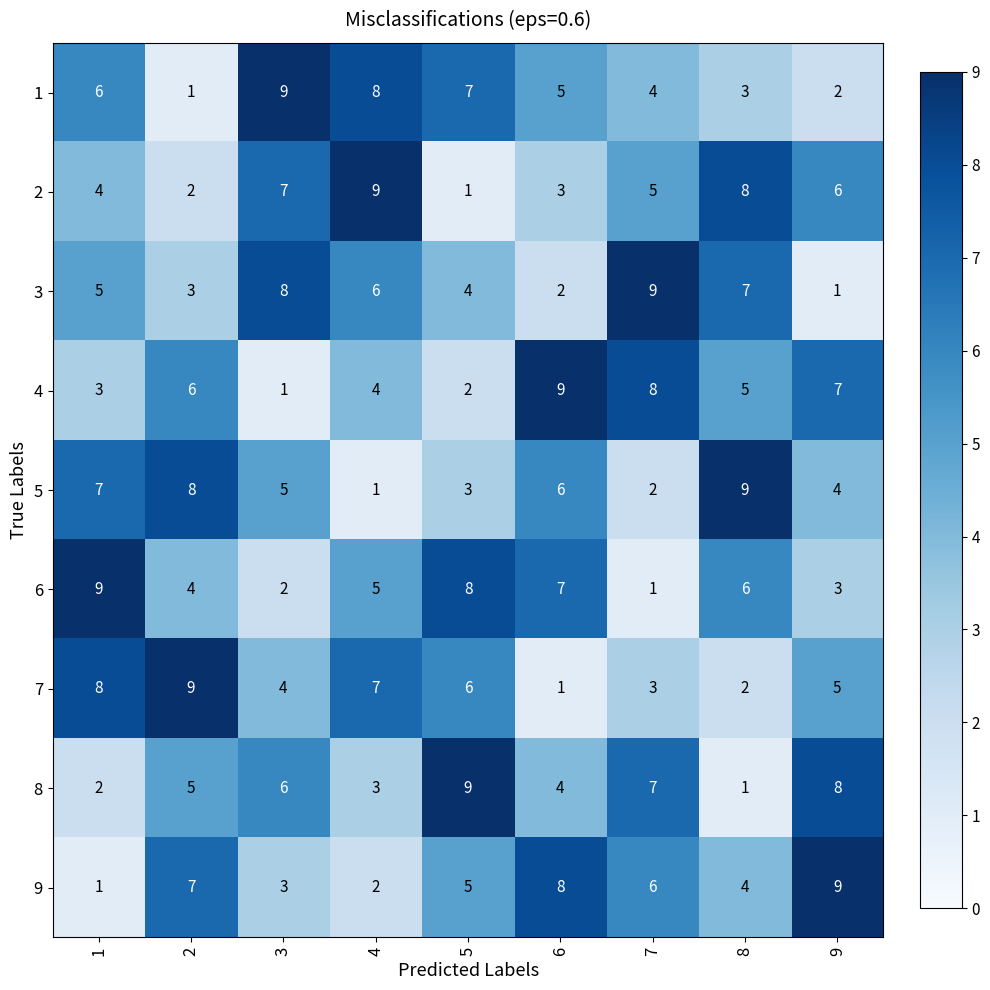

Rank the series at 8 from highest to lowest value.

5, 2, 3, 6, 4, 9, 1, 7, 8